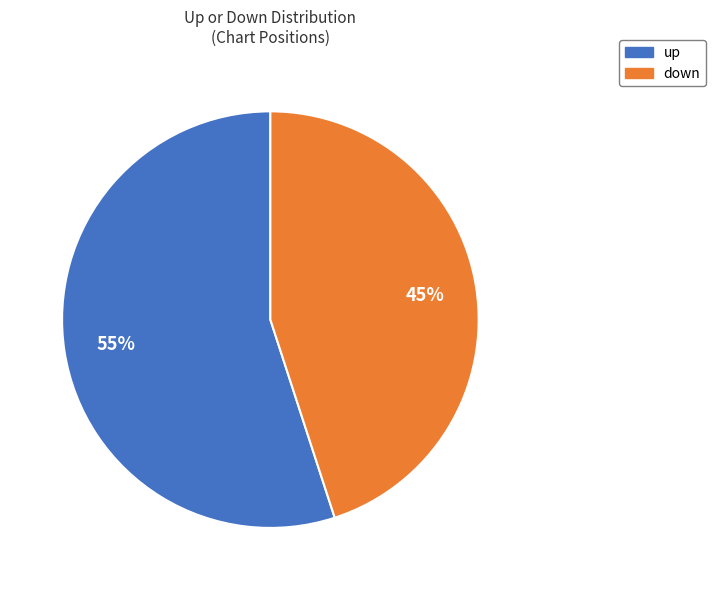

How many segments does this pie chart have?

2